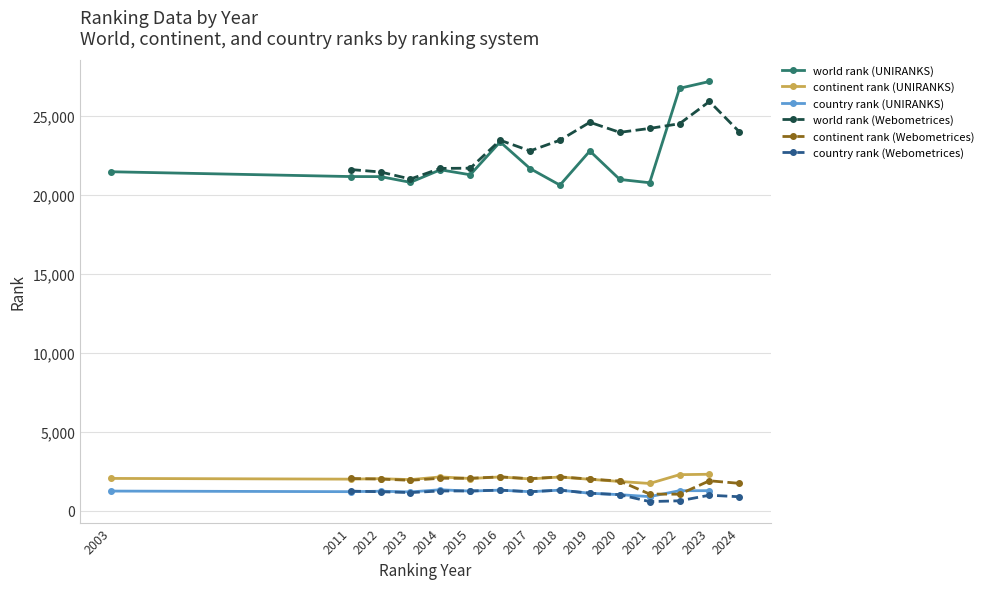

The value of world rank (Webometrices) at 2014 is 37974. True or false?

False